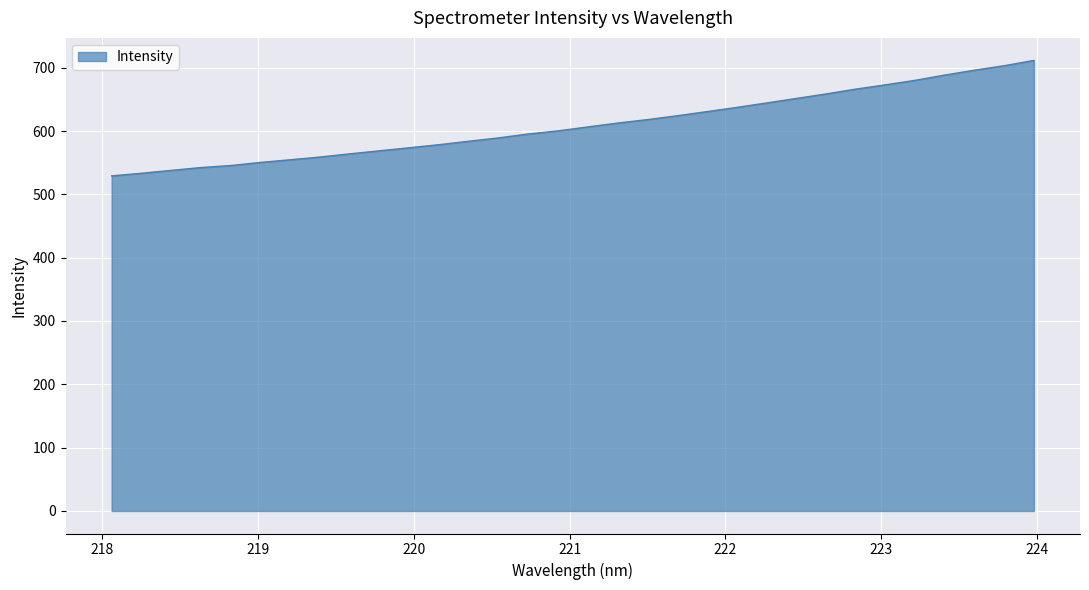

How many values are below 606?

16